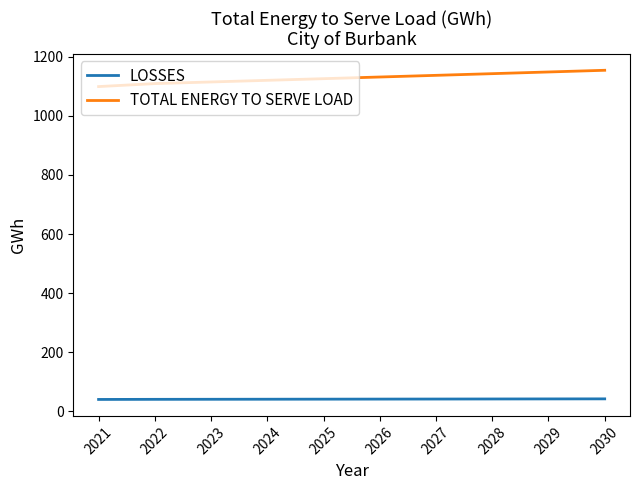

The TOTAL ENERGY TO SERVE LOAD series shows 1137.5 at 2027. True or false?

True